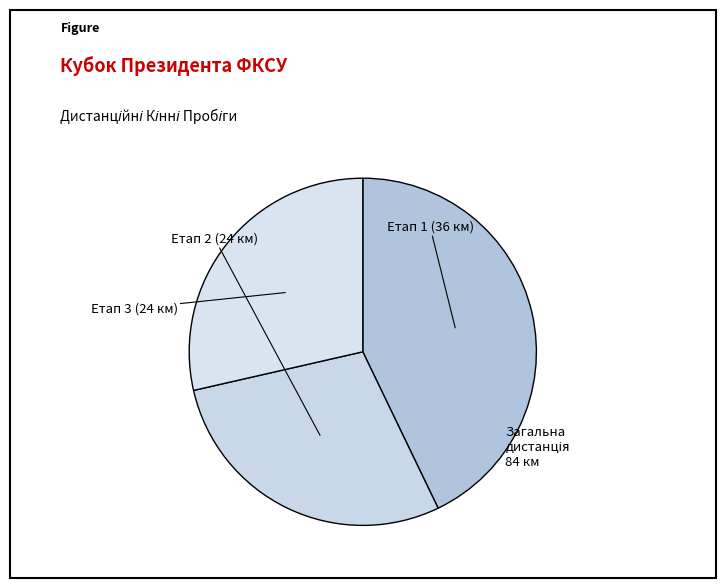

Rank the categories by value from lowest to highest.

Етап 2 (24 км), Етап 3 (24 км), Етап 1 (36 км)